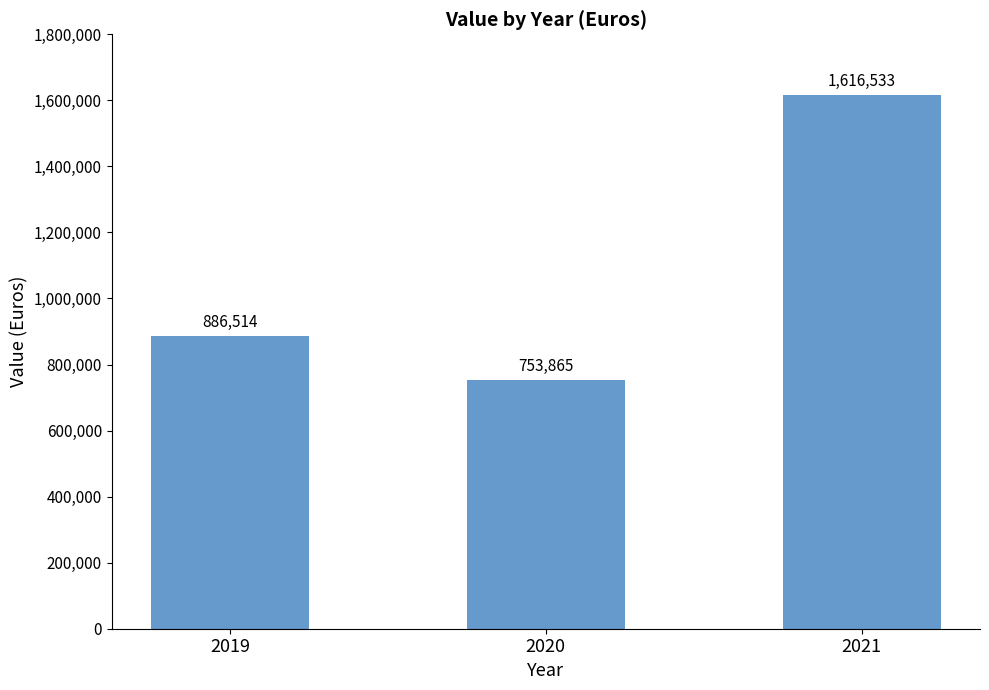

What is the approximate value at 2020, to the nearest 100?

753900